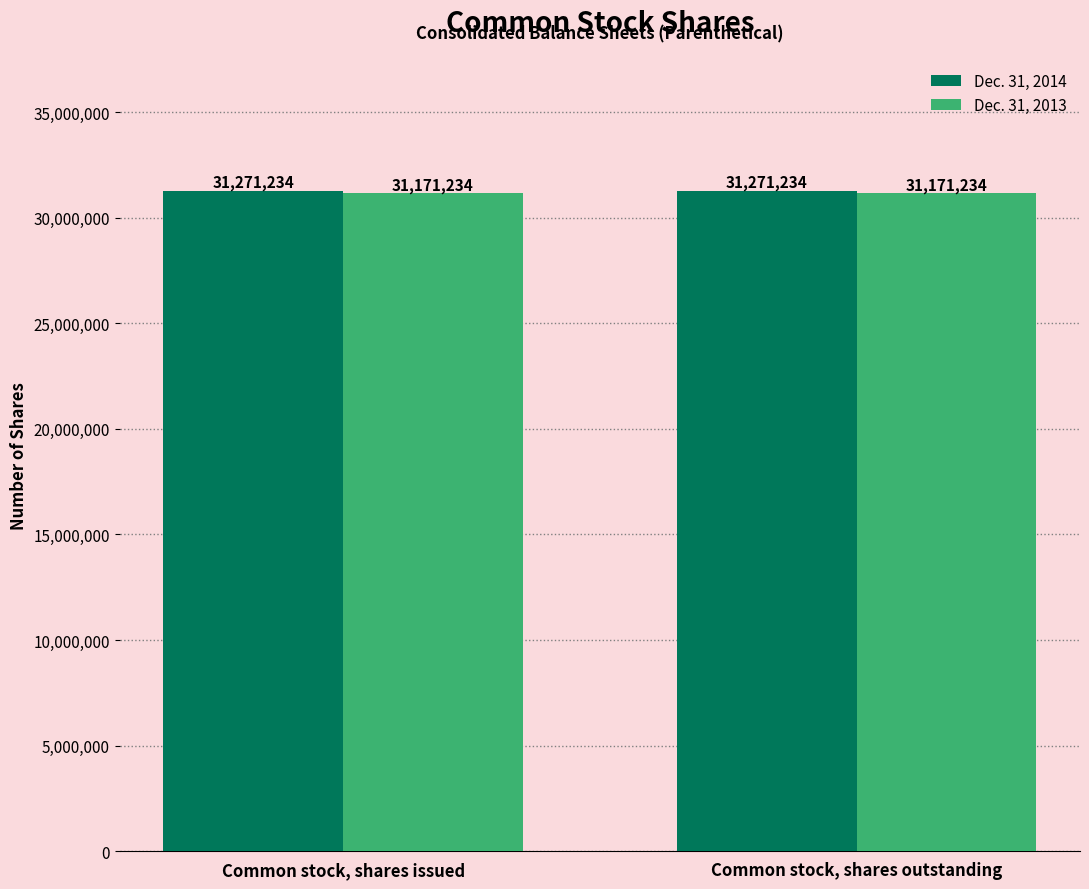

Is it true that Dec. 31, 2013 equals 43526828 at Common stock, shares outstanding?

False